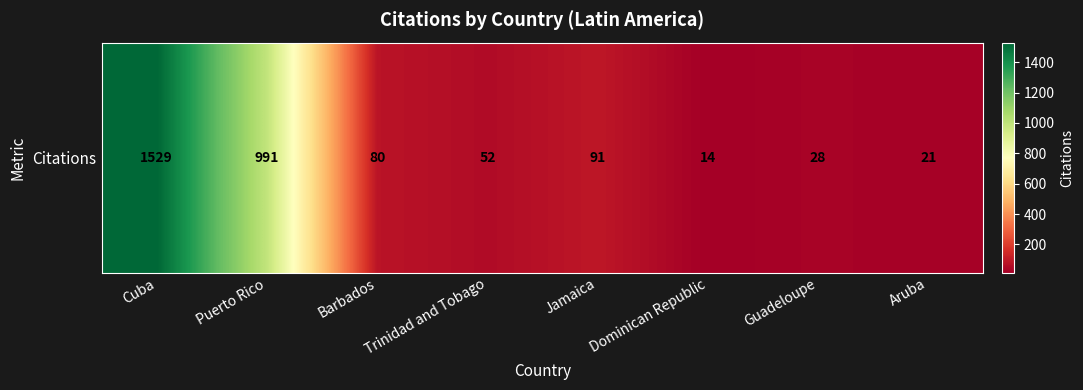

What is the maximum value shown in the chart?

1529